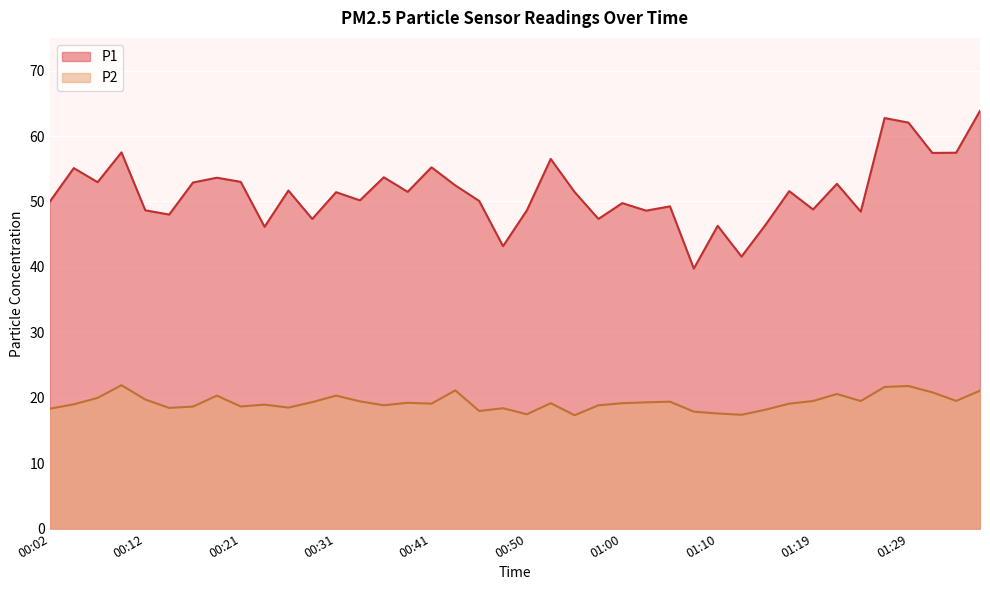

The P1 series shows 31.0 at 00:02. True or false?

False